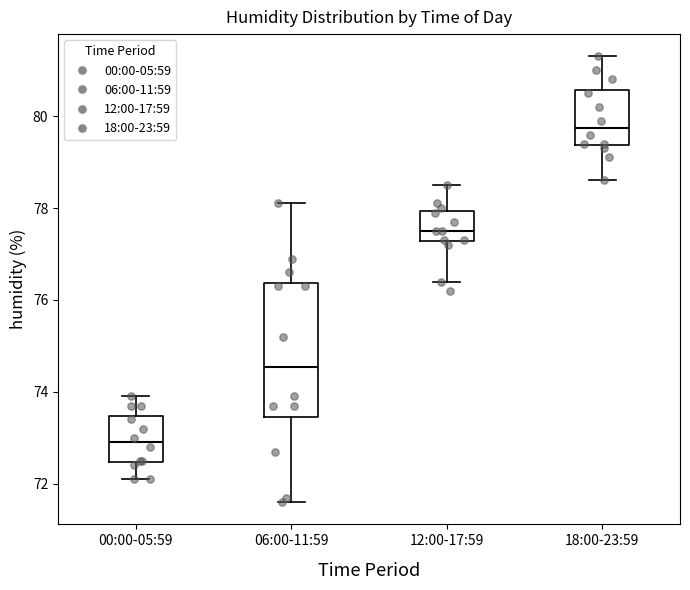

Reading left to right, transcribe this box plot: for each box, give where its median line is, the range the box spans, and where its two whiskers end, as read against the y-axis. The values are not printed on the chart, so give them approximately, as read against the axis.

00:00-05:59: median 73.0, box 72.4 to 73.4, whiskers 72.2 to 74.0
06:00-11:59: median 74.6, box 73.4 to 76.4, whiskers 71.6 to 78.2
12:00-17:59: median 77.6, box 77.2 to 78.0, whiskers 76.4 to 78.6
18:00-23:59: median 79.8, box 79.4 to 80.6, whiskers 78.6 to 81.4